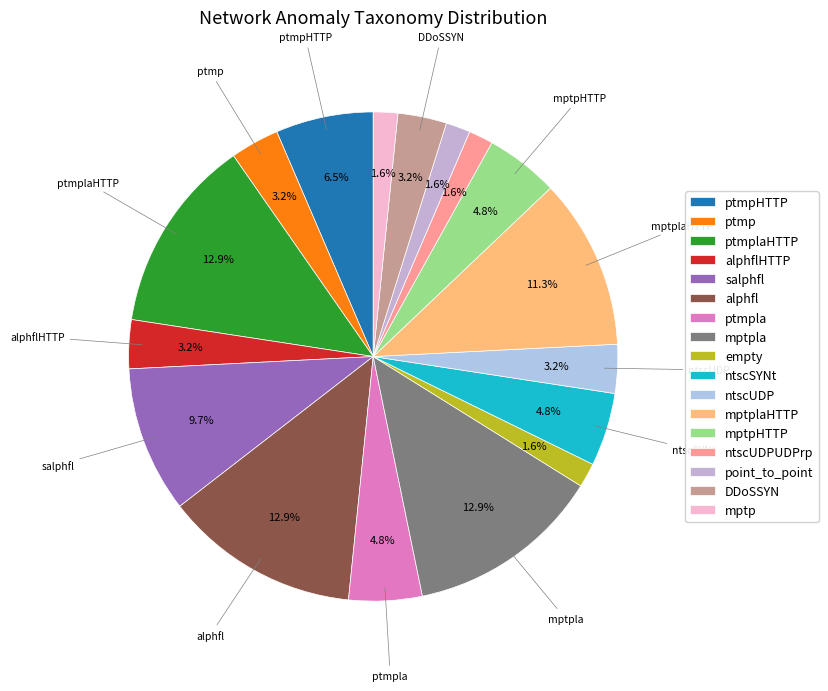

What is the largest slice in the pie chart?

alphfl